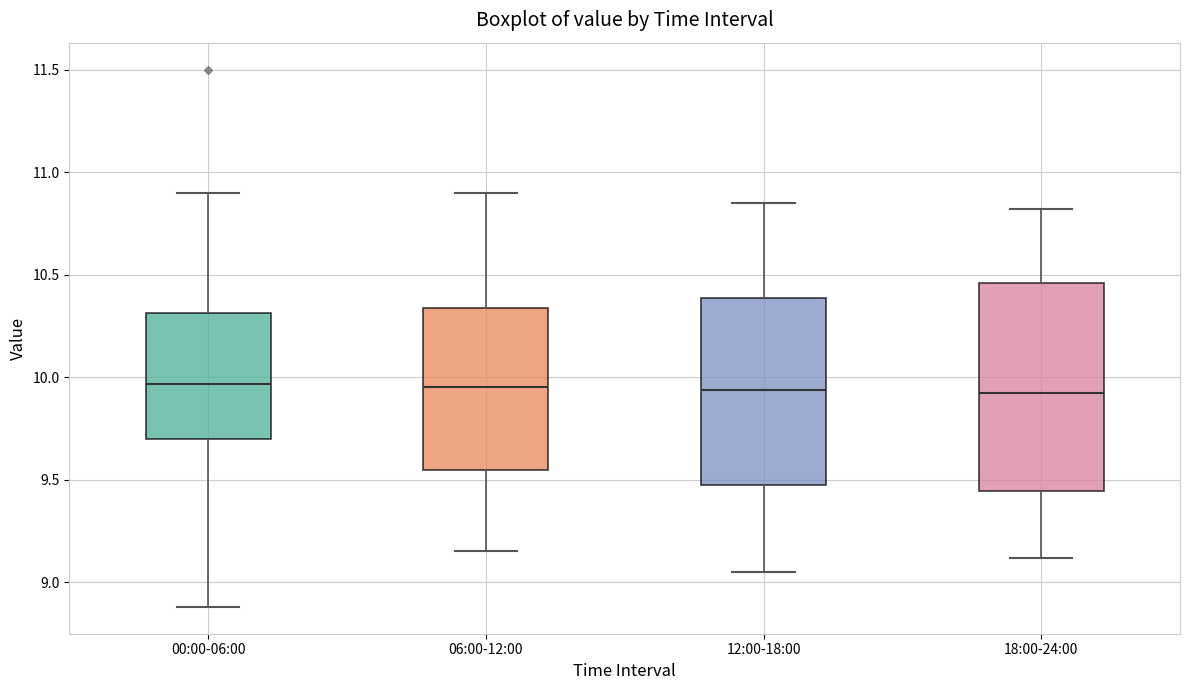

Reading left to right, transcribe this box plot: for each box, give where its median line is, the range the box spans, and where its two whiskers end, as read against the y-axis. The values are not printed on the chart, so give them approximately, as read against the axis.

00:00-06:00: median 9.95, box 9.70 to 10.30, whiskers 8.90 to 10.90
06:00-12:00: median 9.95, box 9.55 to 10.35, whiskers 9.15 to 10.90
12:00-18:00: median 9.95, box 9.45 to 10.40, whiskers 9.05 to 10.85
18:00-24:00: median 9.95, box 9.45 to 10.45, whiskers 9.10 to 10.80